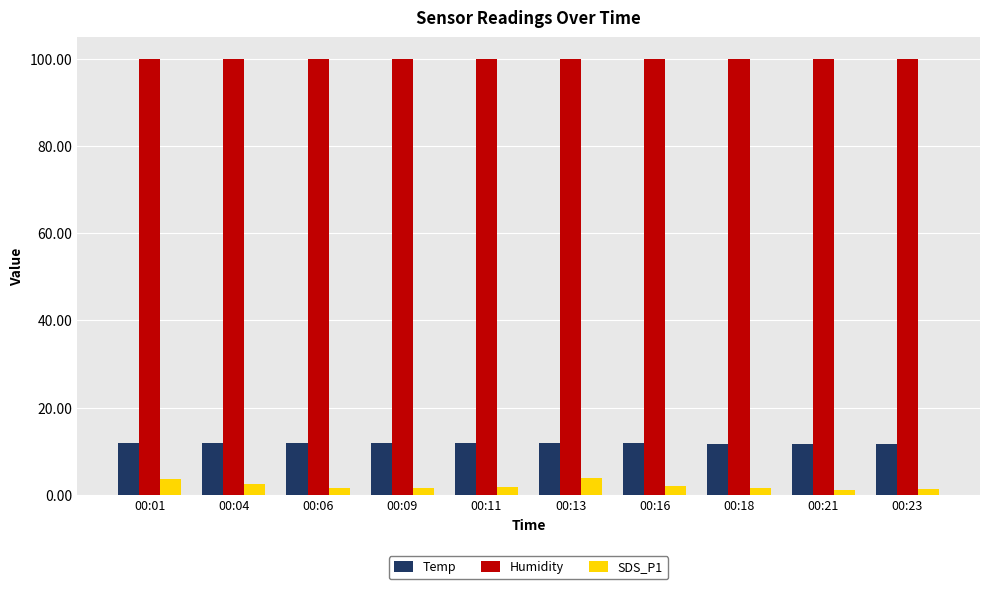

At how many categories does at least one series exceed 77?

10